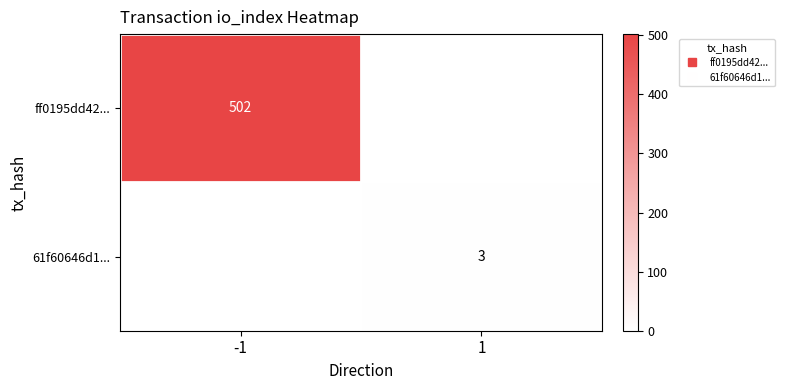

Count the ff0195dd42... values in the range 0 to 502.

2